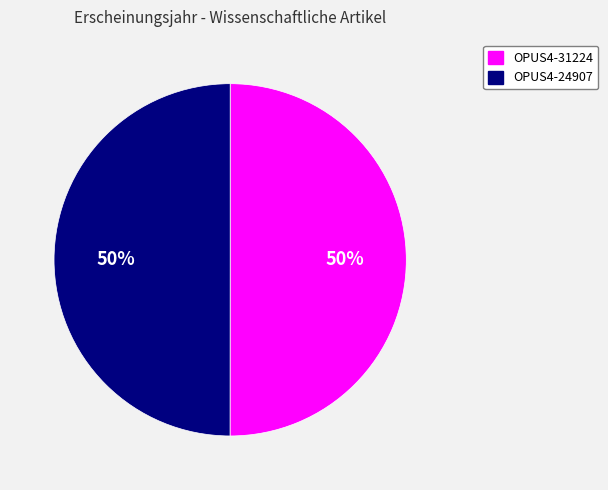

To the nearest percent, what is the combined percentage of OPUS4-31224 and OPUS4-24907?

100%